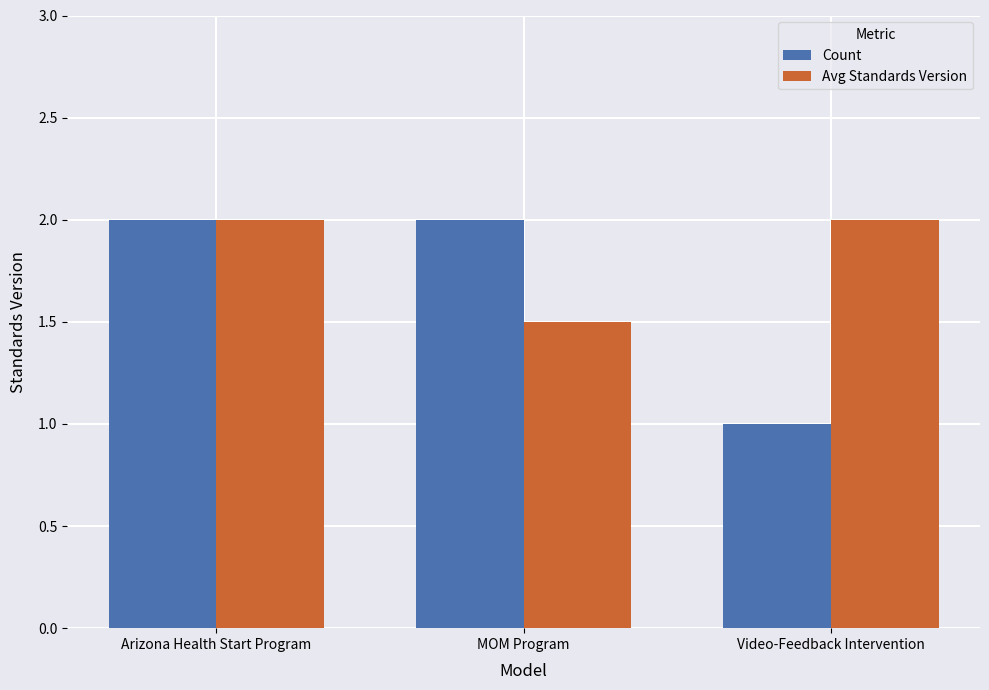

What is the total value across all series at Arizona Health Start Program?

4.0